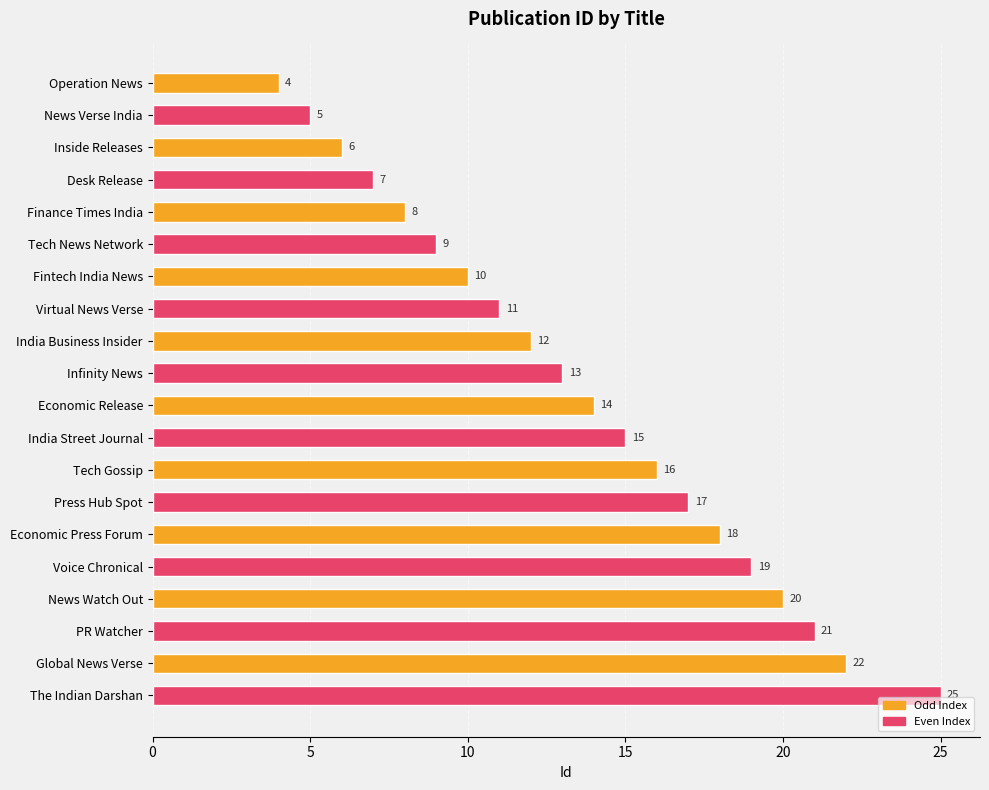

What is the change in value from Inside Releases to Desk Release?

+1